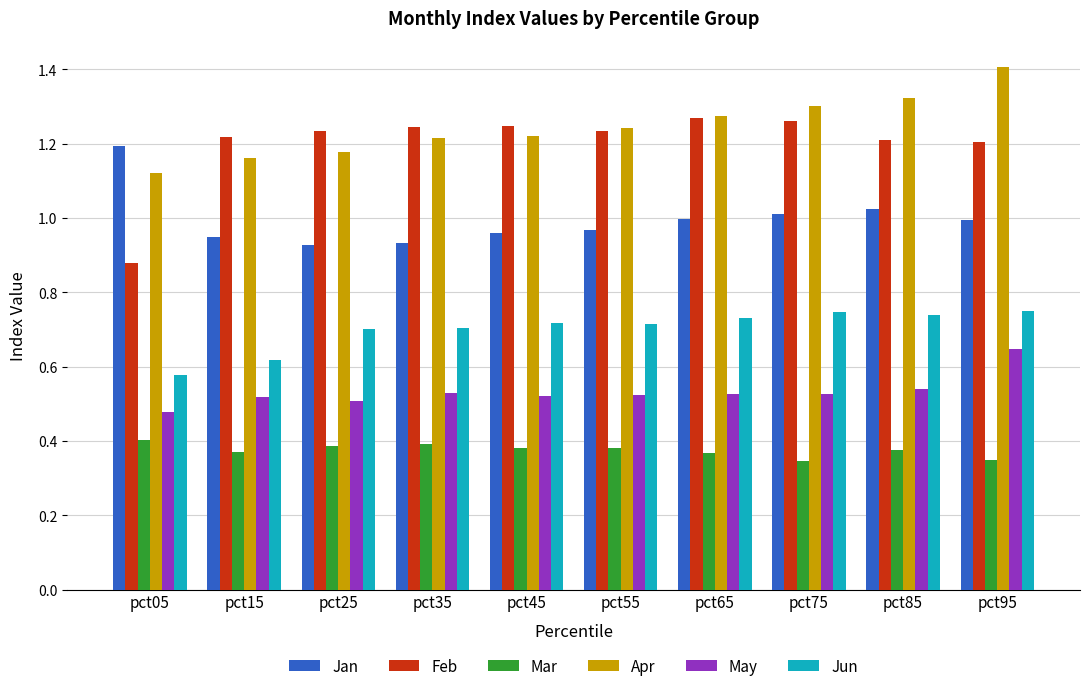

What is the maximum value shown in the chart?

1.4